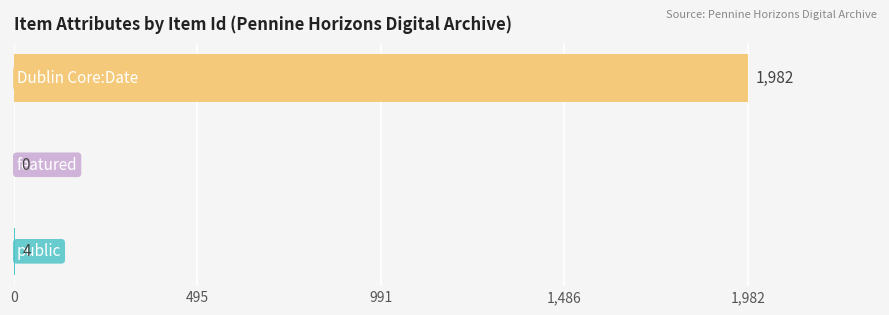

What is the maximum value shown in the chart?

1982